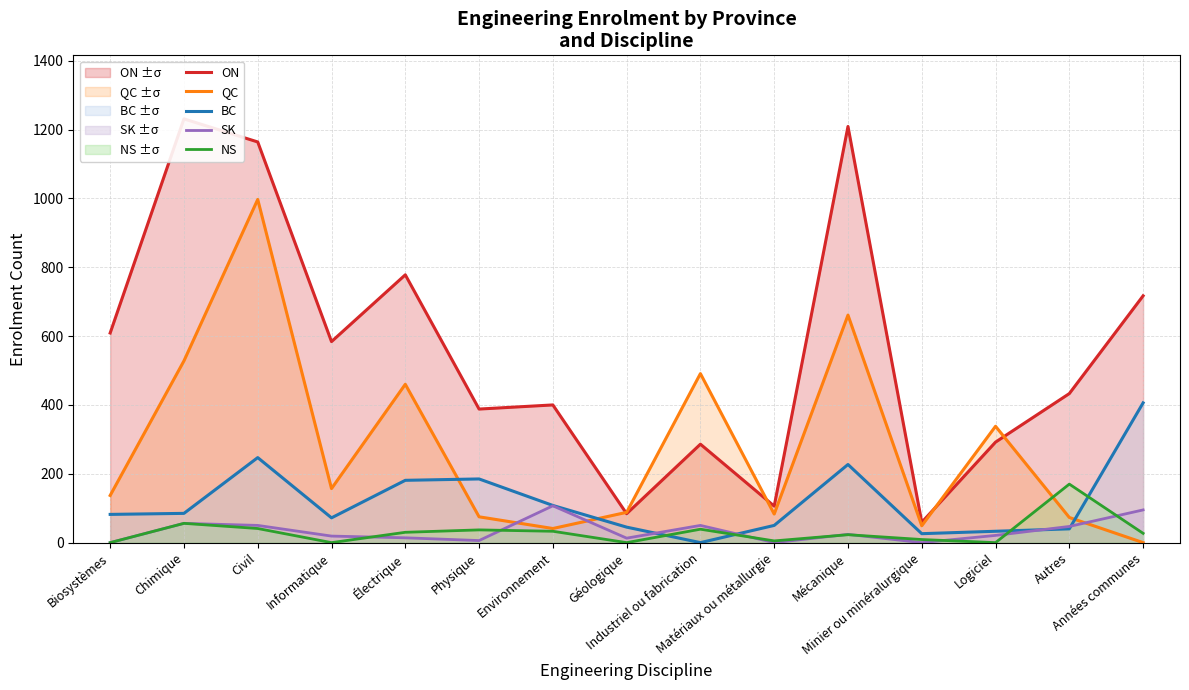

The value of SK at Autres is 77. True or false?

False